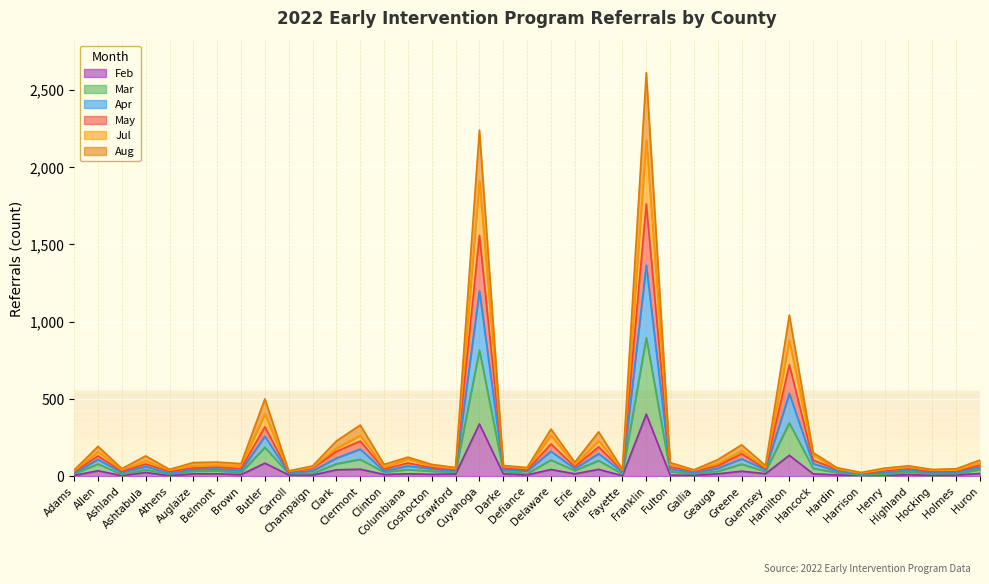

How many lines are shown in the chart?

6